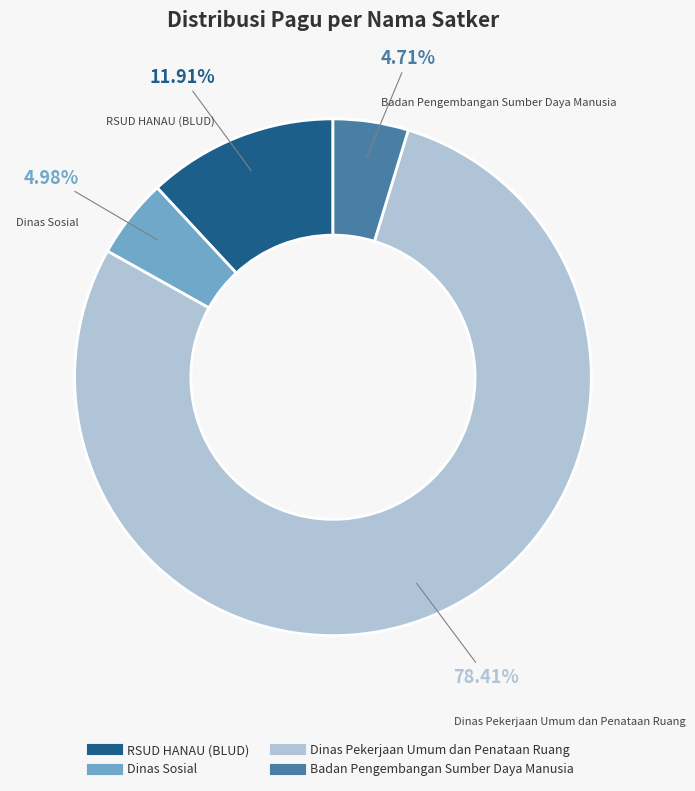

Is there any slice that represents more than half of the pie?

Yes